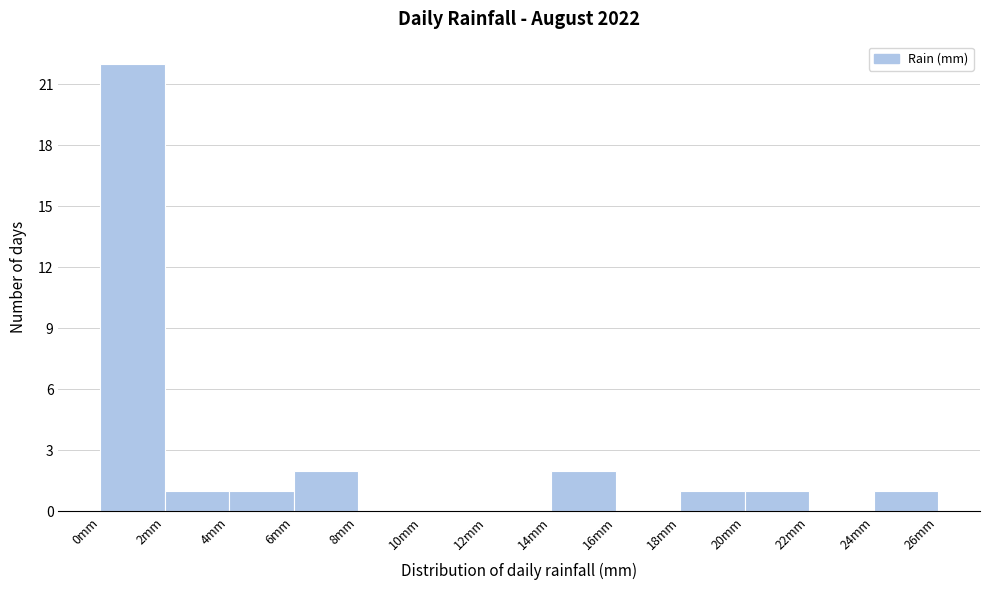

How tall is the bar that spans 4 to 6 on the x-axis? The values are not printed on the chart, so give them approximately, as read against the axis.

1